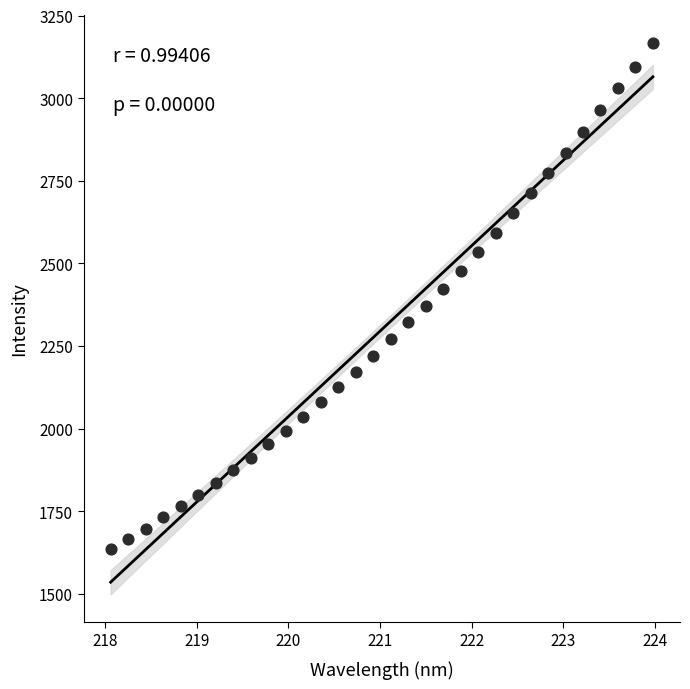

What is the range of X values (max minus min)?

5.9